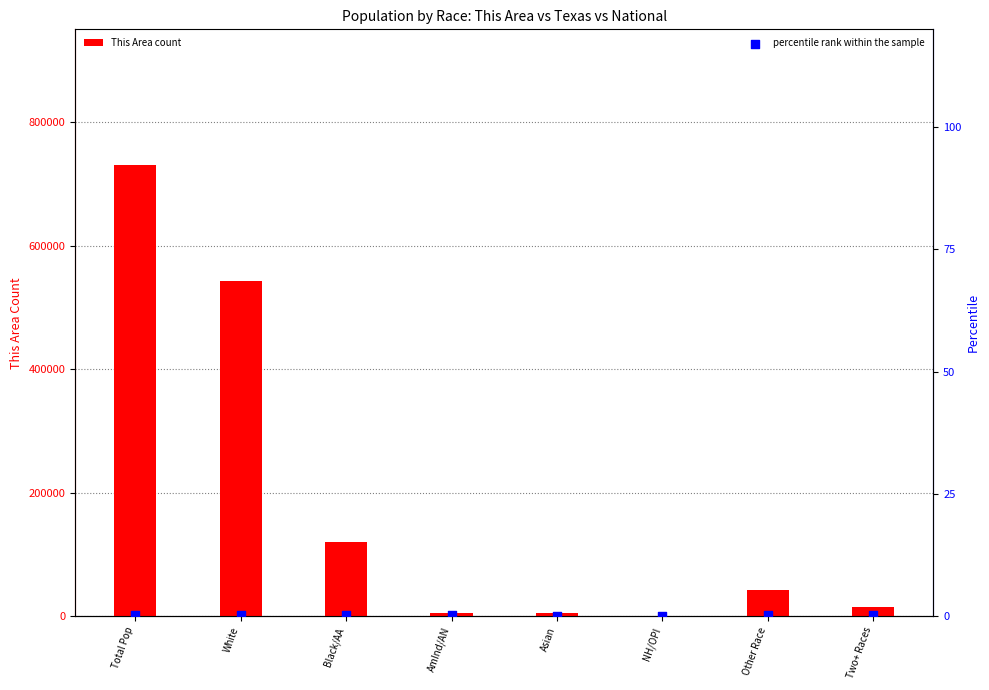

What are all the series names shown in the legend?

This Area count, percentile rank within the sample